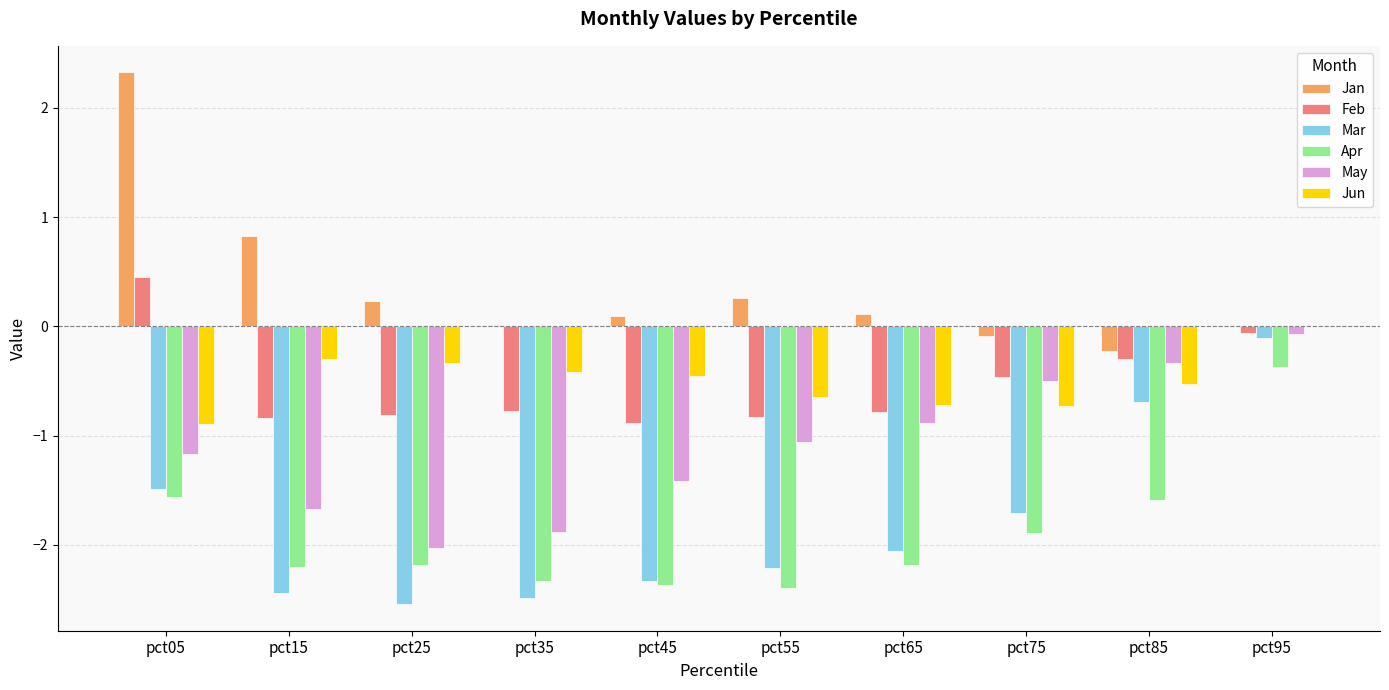

At which category is the sum across all series the highest?

pct95